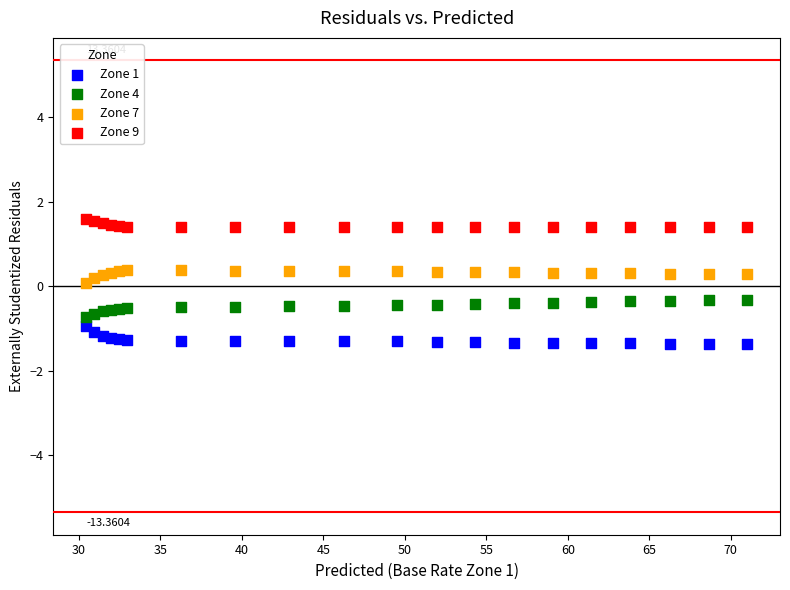

What is the X range (max minus min) for the scatter plot?

40.5